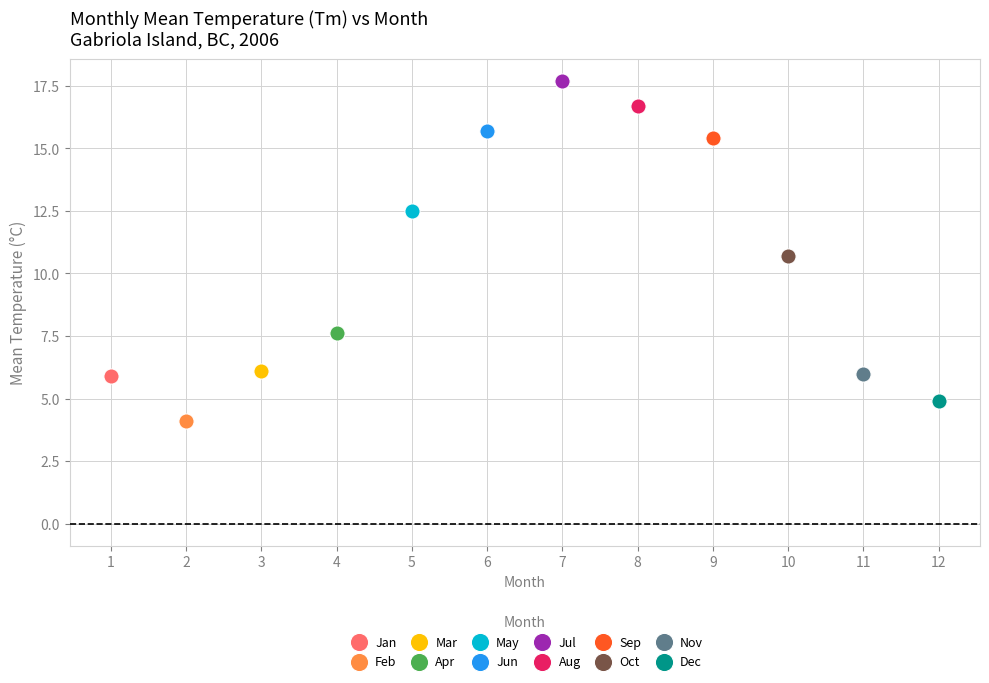

What are all the series names shown in the legend?

Jan, Feb, Mar, Apr, May, Jun, Jul, Aug, Sep, Oct, Nov, Dec